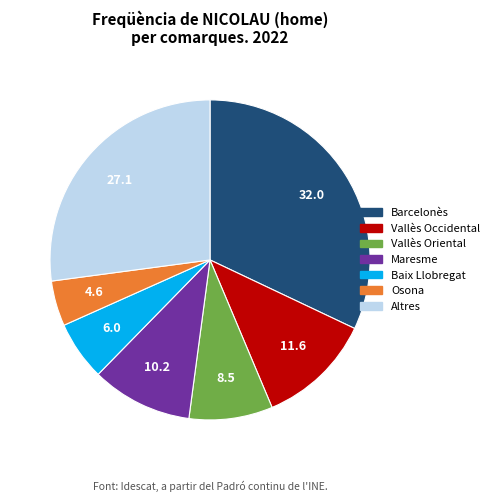

Does any single category account for the majority?

No